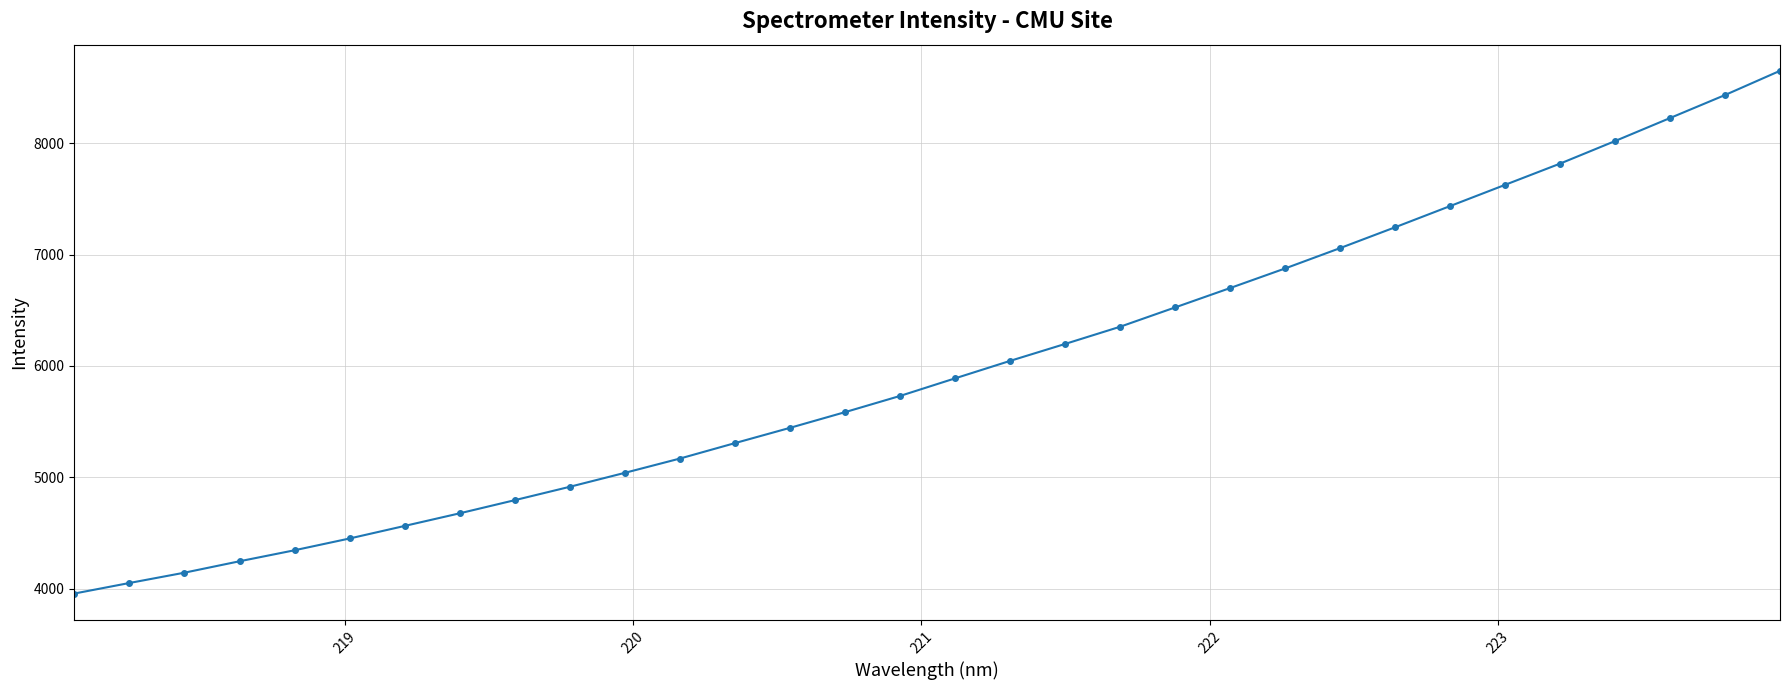

What is the difference between the second highest and minimum values?

4474.8